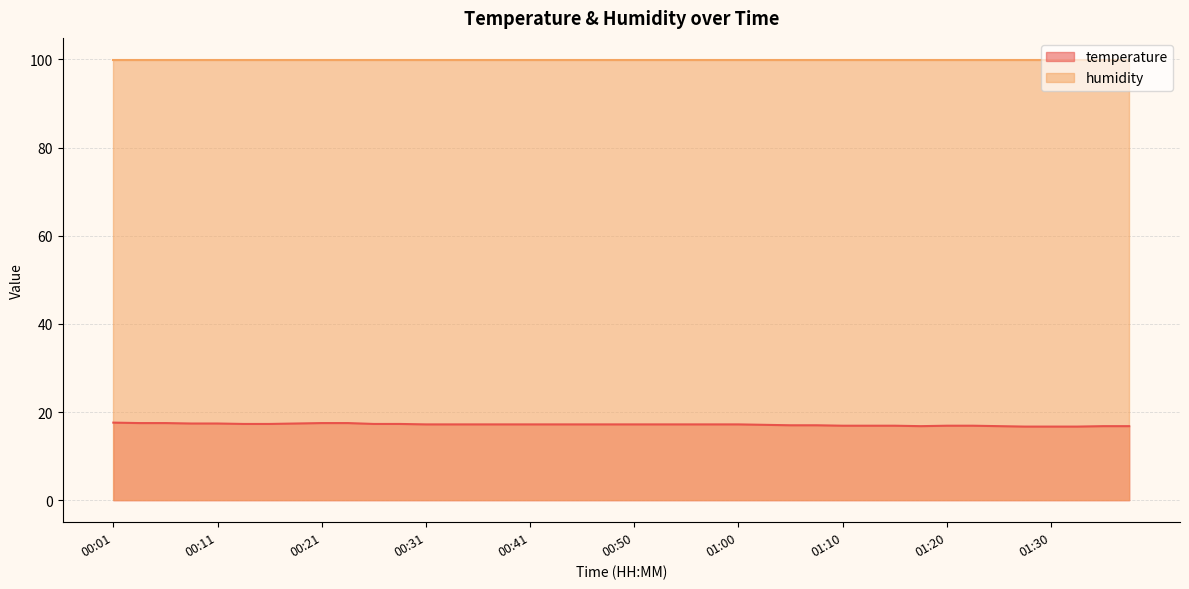

How many interior local valleys (lower than both neighbors) does the data have?

1